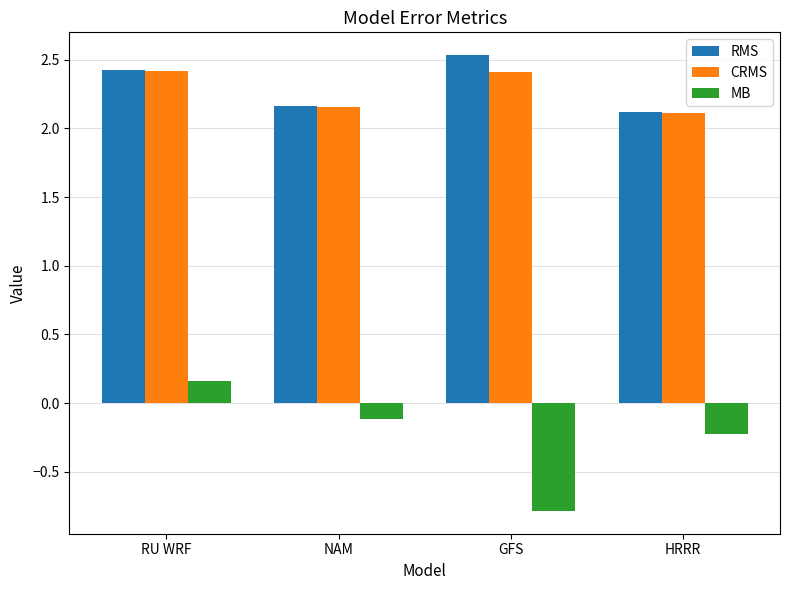

What is the sum of the MB values at RU WRF and HRRR?

-0.1